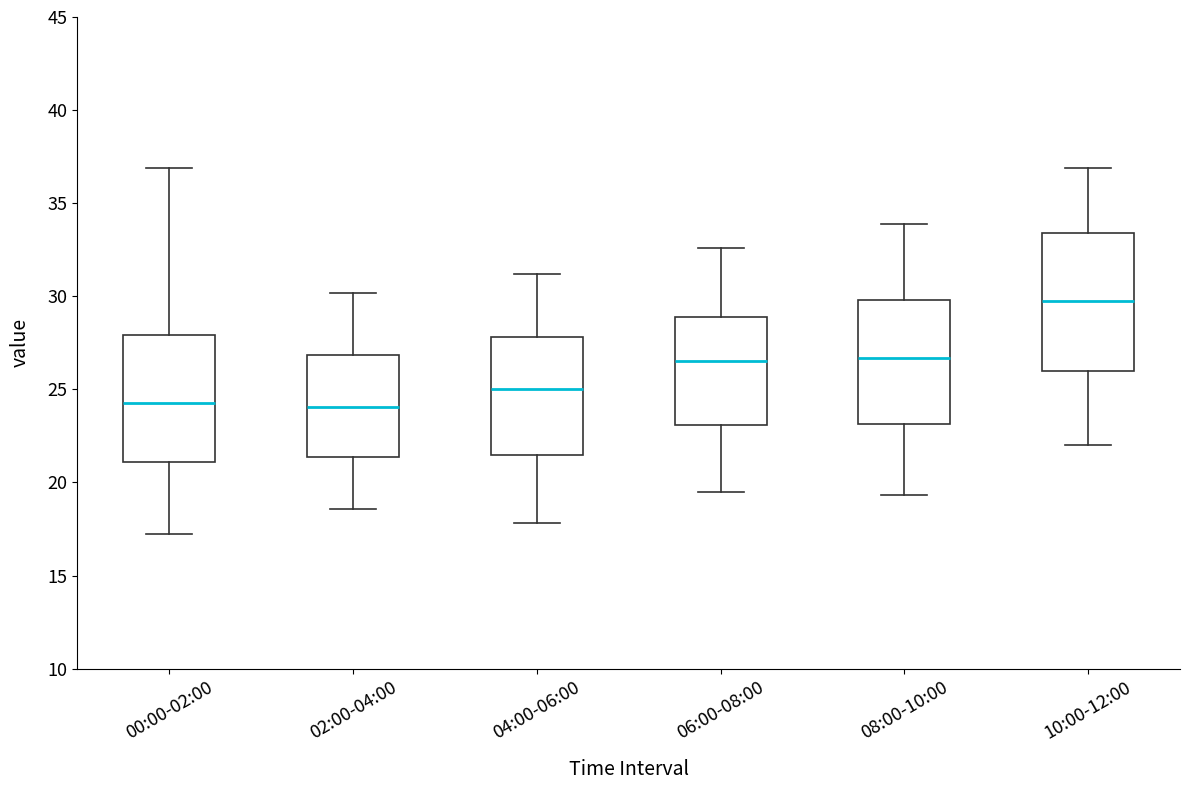

Reading left to right, transcribe this box plot: for each box, give where its median line is, the range the box spans, and where its two whiskers end, as read against the y-axis. The values are not printed on the chart, so give them approximately, as read against the axis.

00:00-02:00: median 24.5, box 21.0 to 28.0, whiskers 17.0 to 37.0
02:00-04:00: median 24.0, box 21.5 to 27.0, whiskers 18.5 to 30.0
04:00-06:00: median 25.0, box 21.5 to 28.0, whiskers 18.0 to 31.0
06:00-08:00: median 26.5, box 23.0 to 29.0, whiskers 19.5 to 32.5
08:00-10:00: median 26.5, box 23.0 to 30.0, whiskers 19.5 to 34.0
10:00-12:00: median 30.0, box 26.0 to 33.5, whiskers 22.0 to 37.0